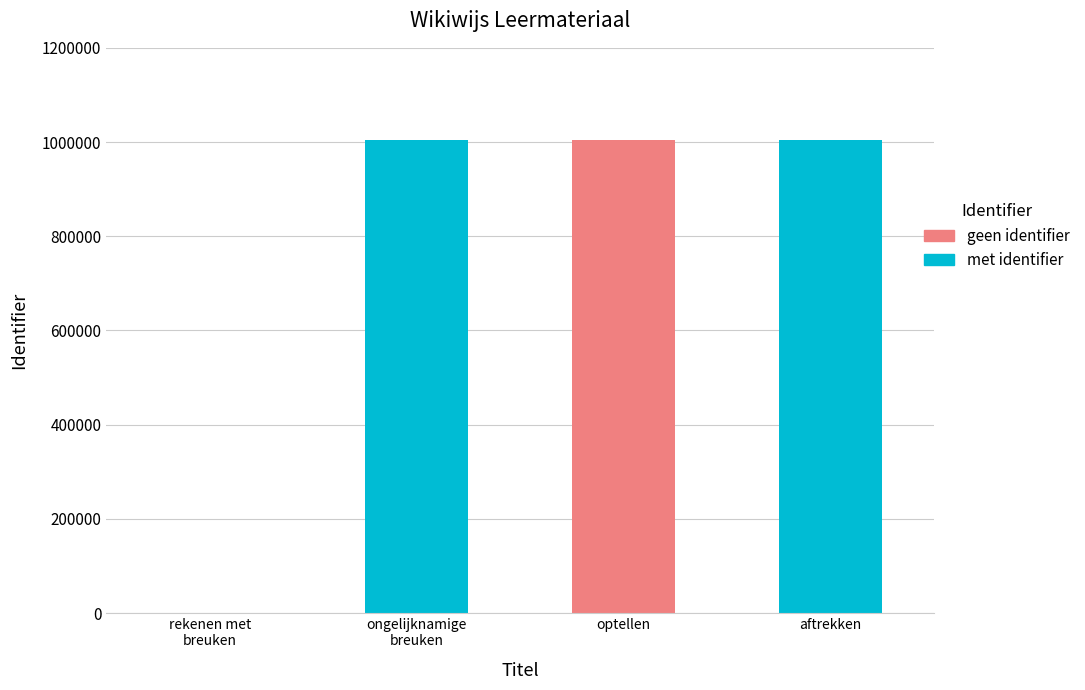

How many values are above zero?

3